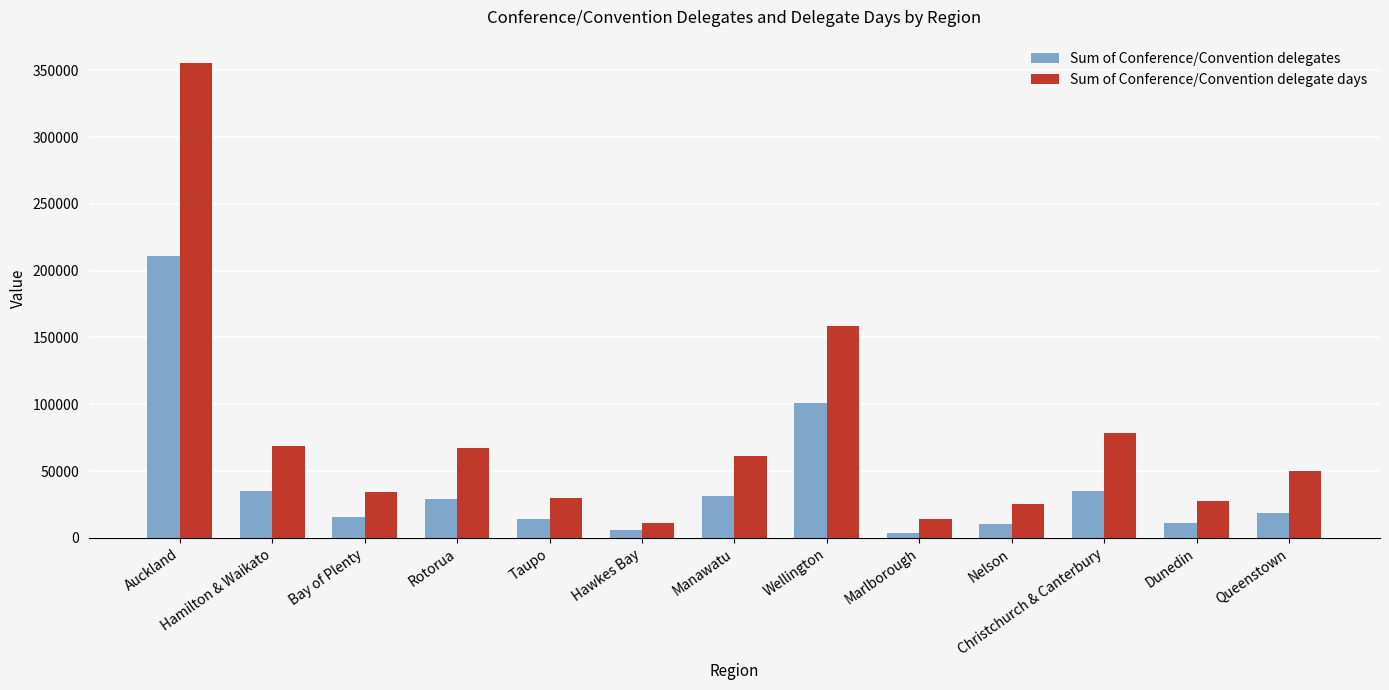

Which series has the widest spread of values?

Sum of Conference/Convention delegate days